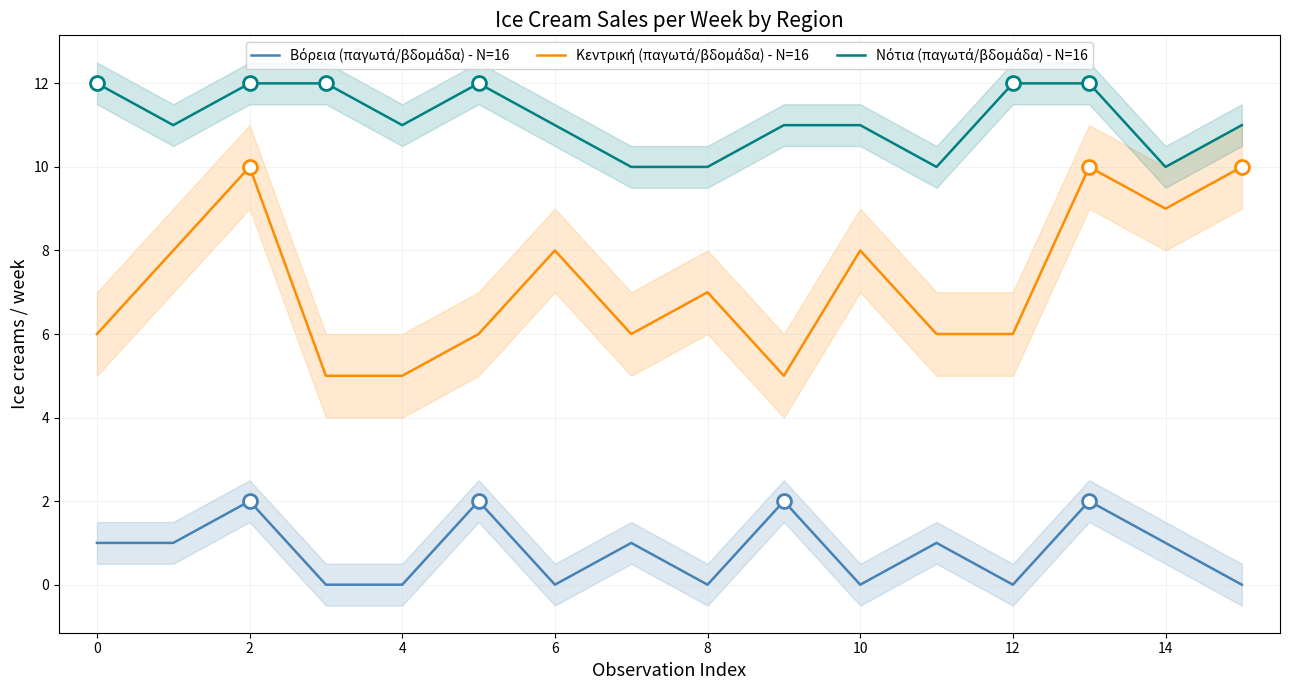

Reading left to right, list all the values displayed in this chart.

Βόρεια (παγωτά/βδομάδα) - N=16: 1	1	2	0	0	2	0	1	0	2	0	1	0	2	1	0
Κεντρική (παγωτά/βδομάδα) - N=16: 6	8	10	5	5	6	8	6	7	5	8	6	6	10	9	10
Νότια (παγωτά/βδομάδα) - N=16: 12	11	12	12	11	12	11	10	10	11	11	10	12	12	10	11